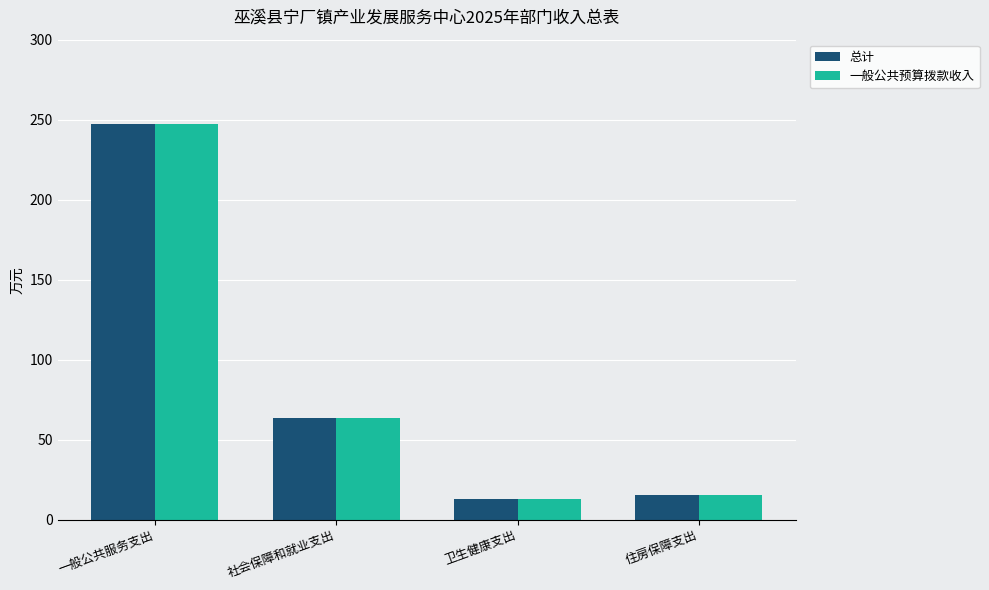

At which label does 一般公共预算拨款收入 reach its peak?

一般公共服务支出